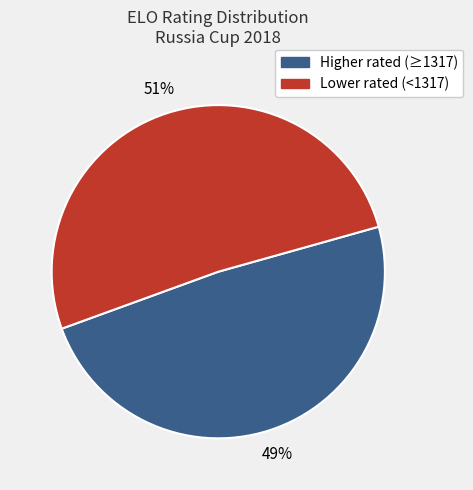

To the nearest percent, what is the average slice percentage?

50%